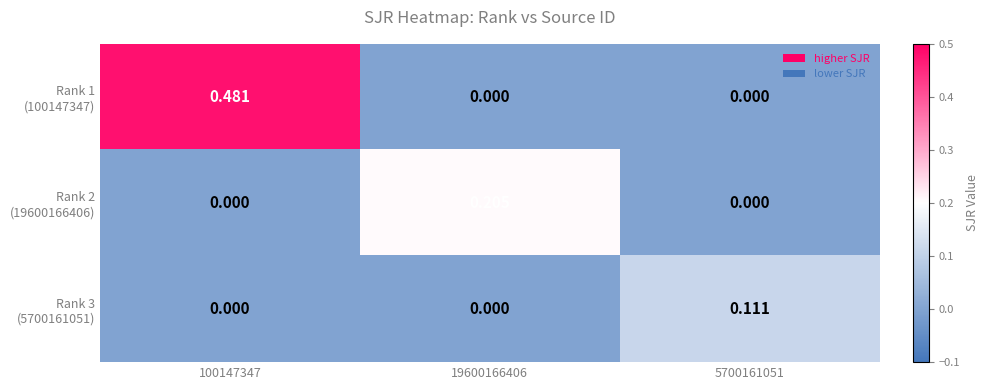

Which has a higher value, 100147347 or 19600166406?

100147347